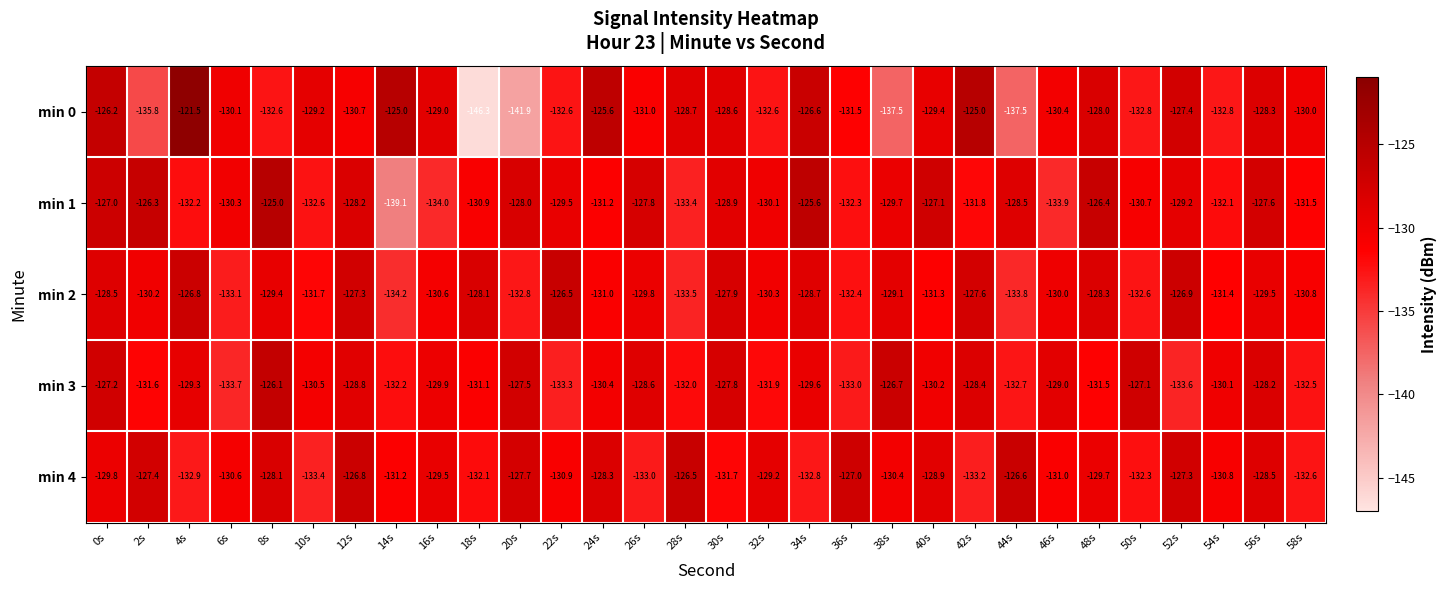

How many distinct data groups are displayed?

5